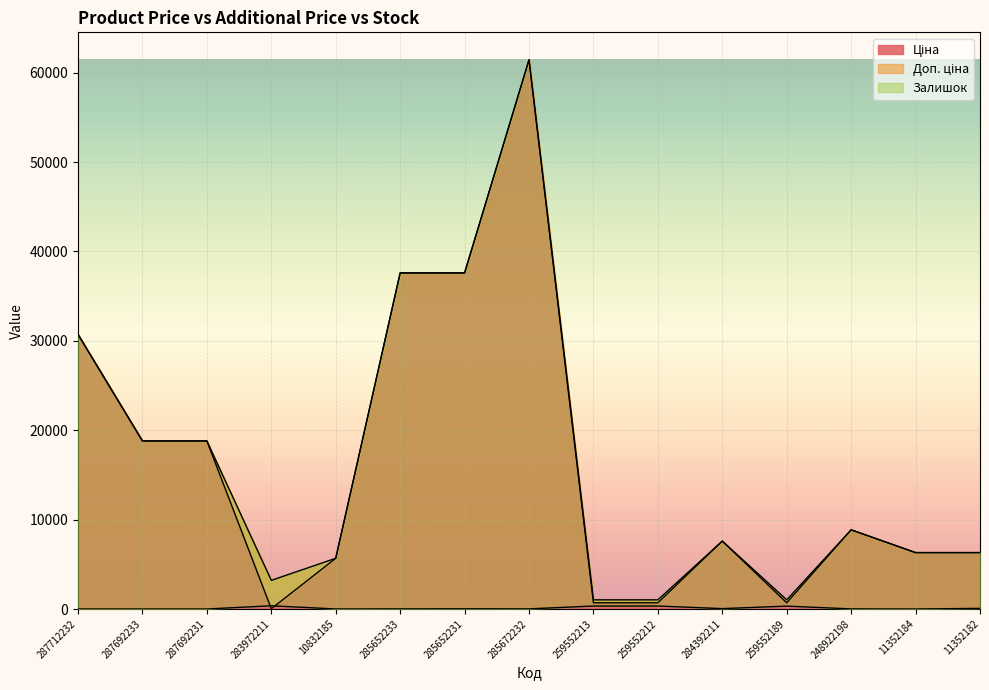

Where does the Ціна series first go above 7596?

287712232